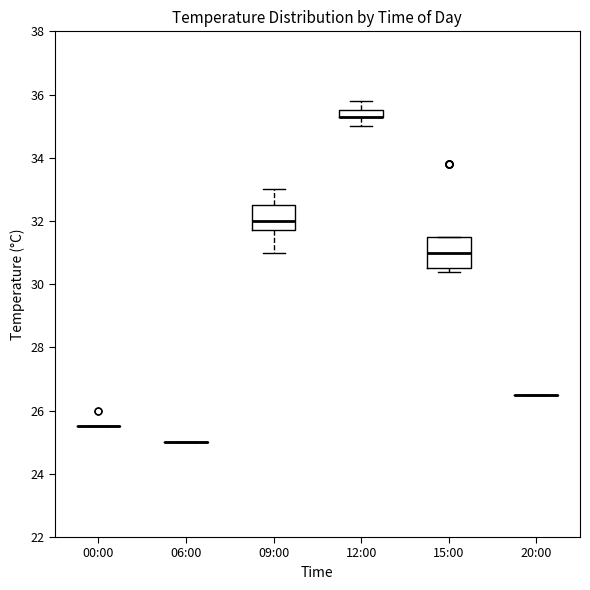

Where does the median line of the box for 15:00 sit on the y-axis? The values are not printed on the chart, so give them approximately, as read against the axis.

31.0